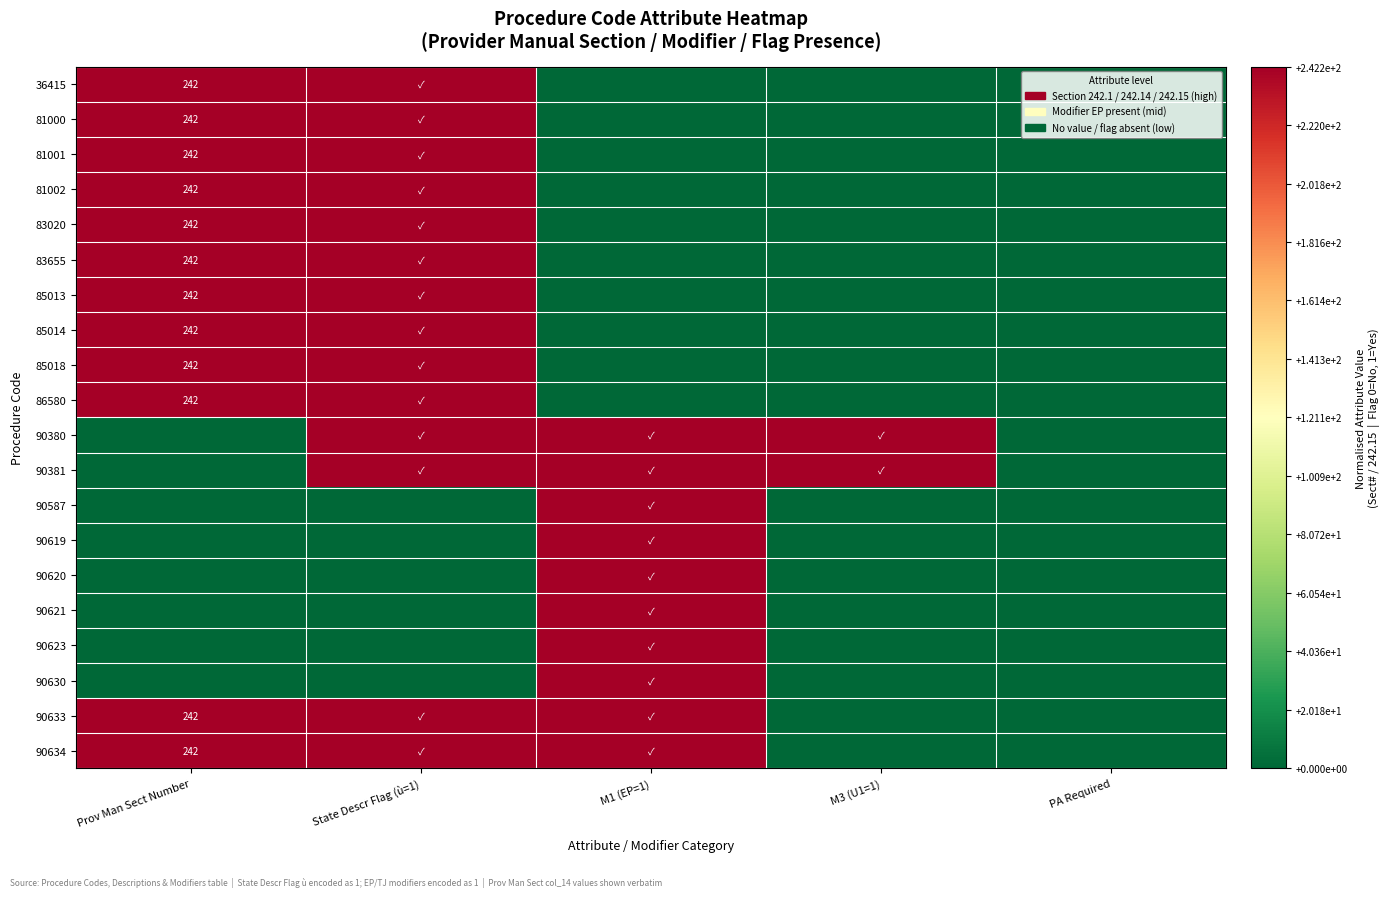

What is the total value across all series at M1 (EP=1)?

10.0